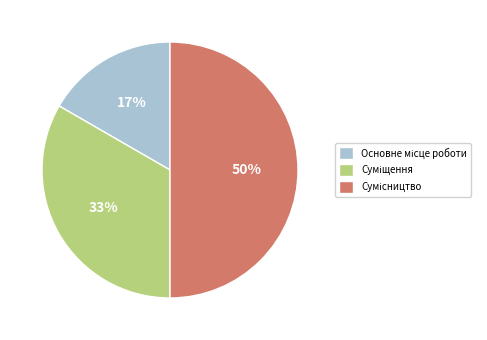

To the nearest percent, what is the difference between the largest and smallest slice percentages?

33%